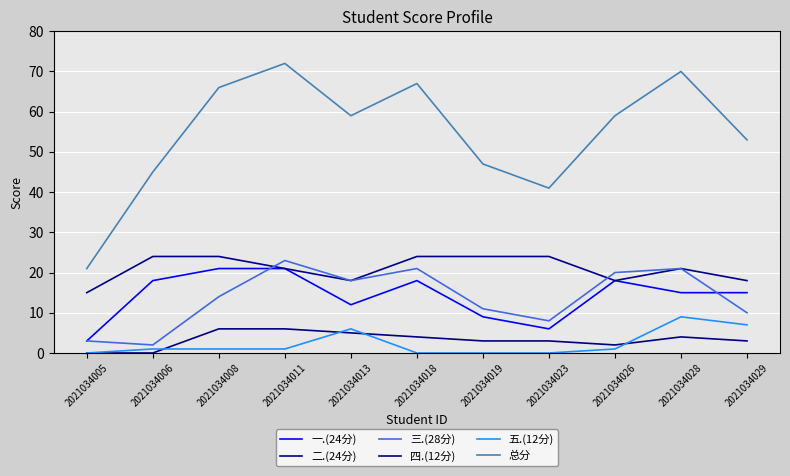

At 2021034013, list the series in order from smallest to largest.

四.(12分), 五.(12分), 一.(24分), 二.(24分), 三.(28分), 总分